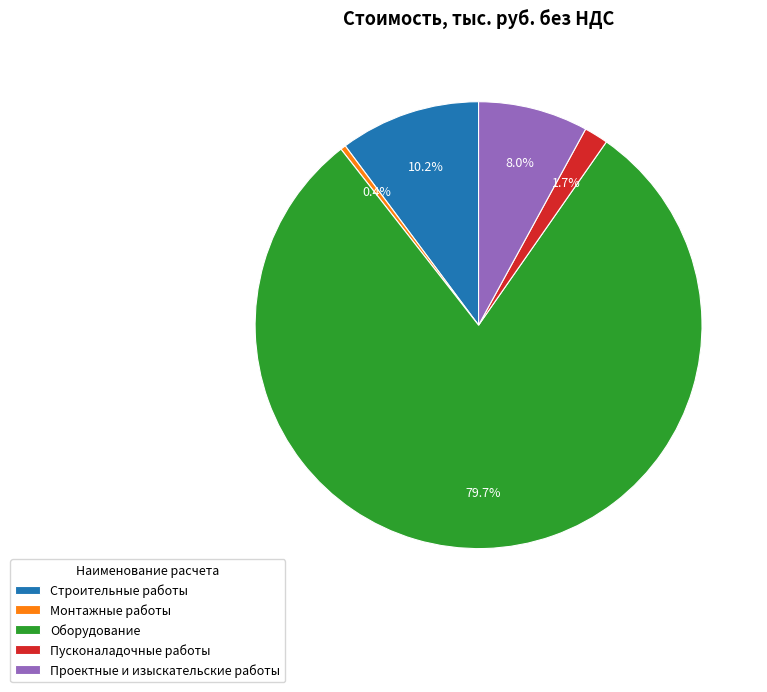

Which has a higher value, Проектные и изыскательские работы or Строительные работы?

Строительные работы